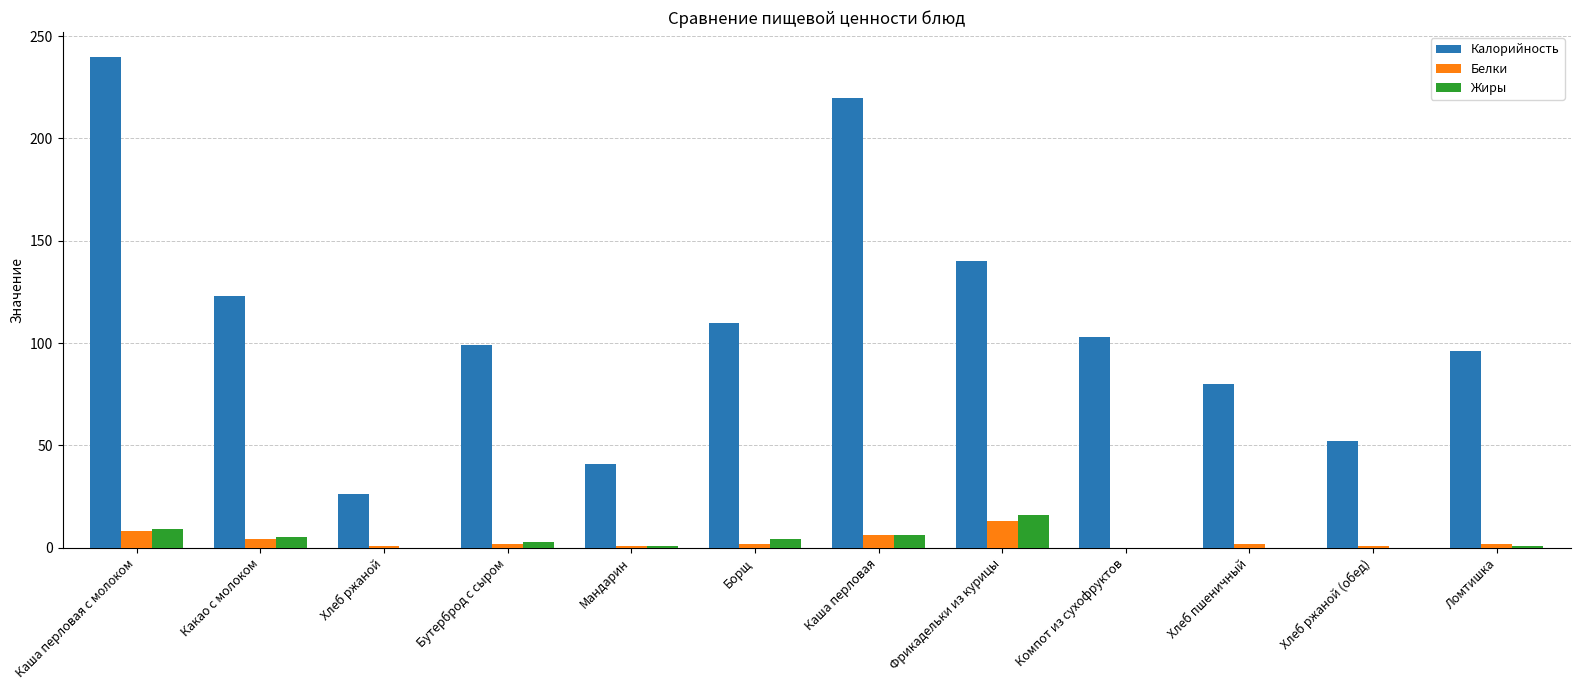

Between Какао с молоком and Борщ, which series saw the biggest shift?

Калорийность